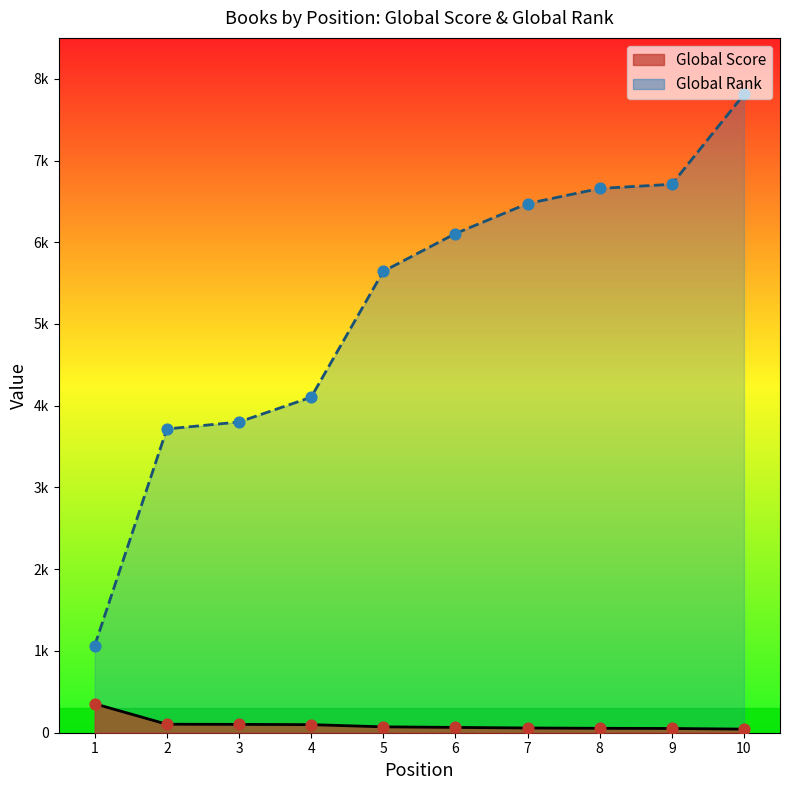

Which series contains the highest Y value?

Global Rank